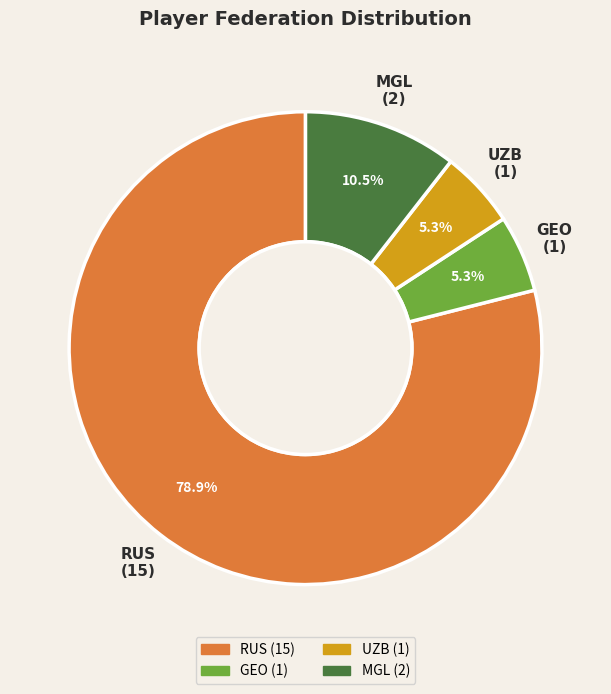

Which has a higher value, UZB or RUS?

RUS